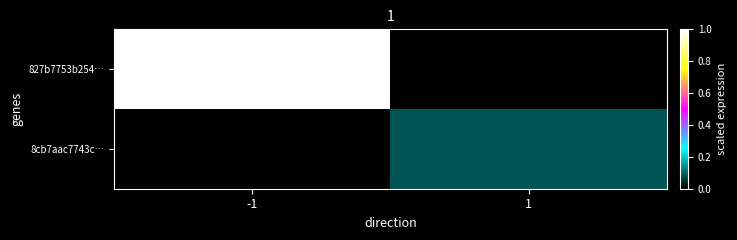

Rank the series at -1 from highest to lowest value.

827b7753b254…, 8cb7aac7743c…